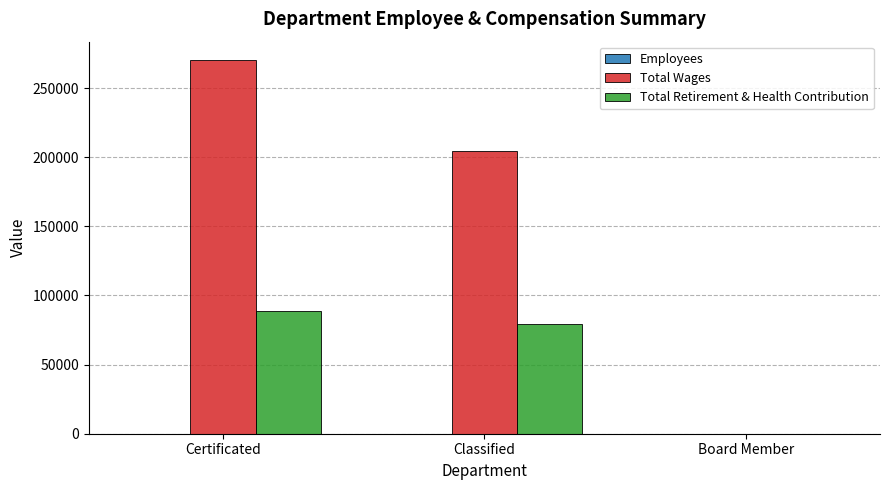

What is the difference between the Total Wages values at Certificated and Board Member?

270077